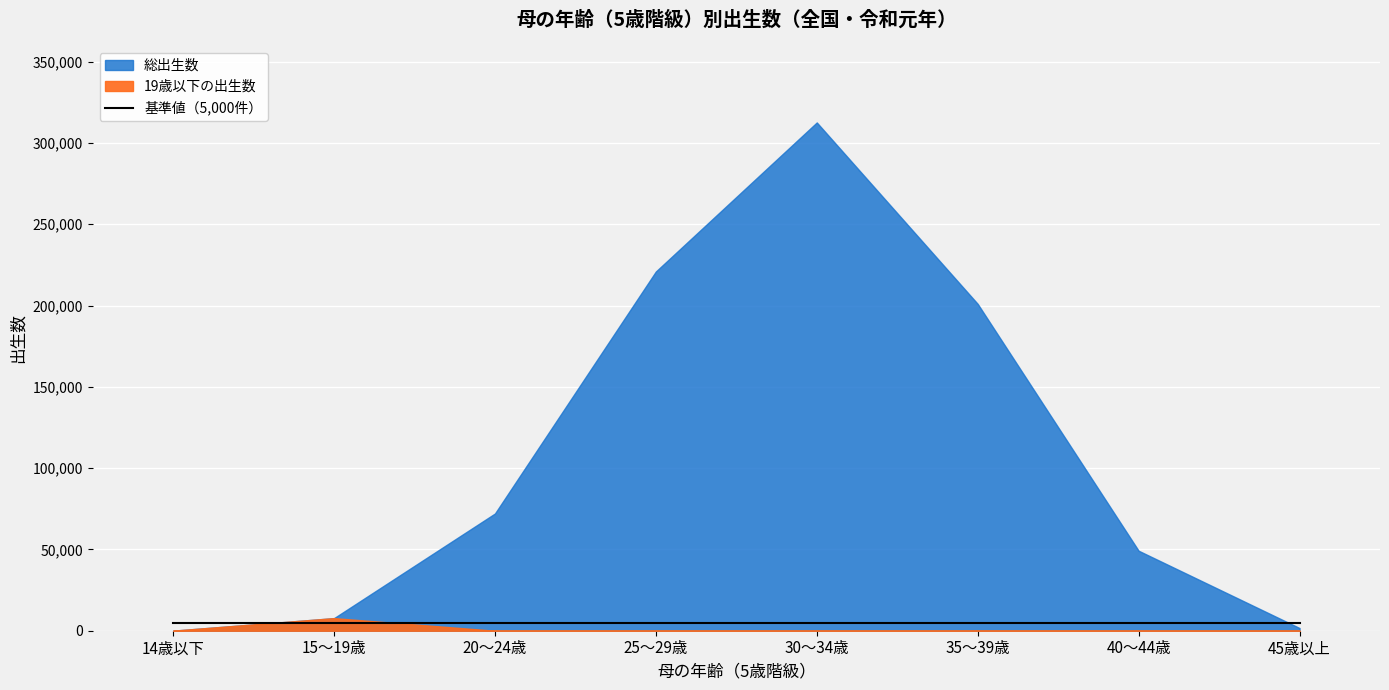

True or false: 35～39歳 and 25～29歳 cross at least once.

False